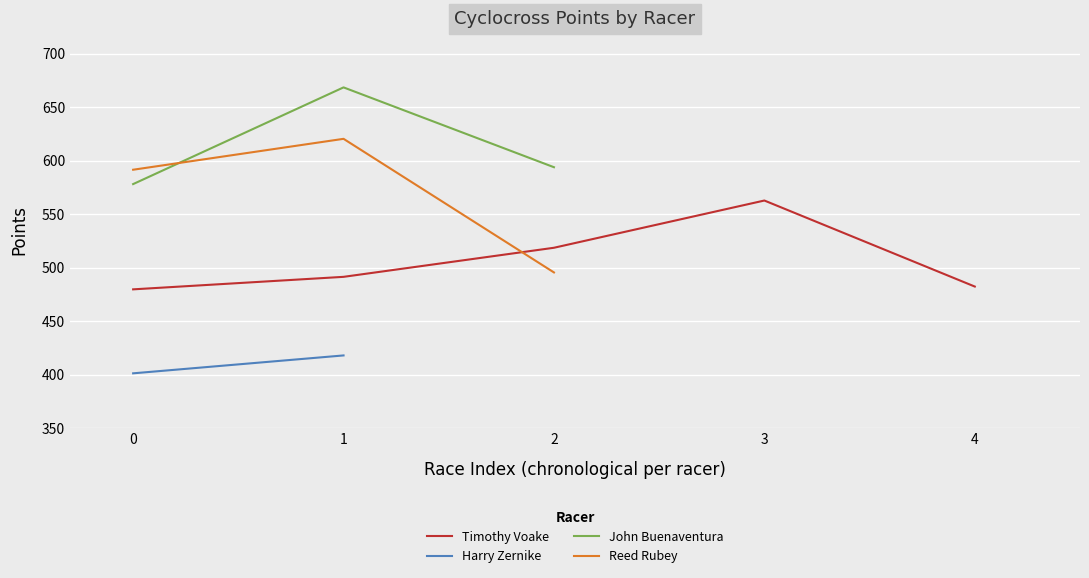

What value does the John Buenaventura series have at 2?

593.8